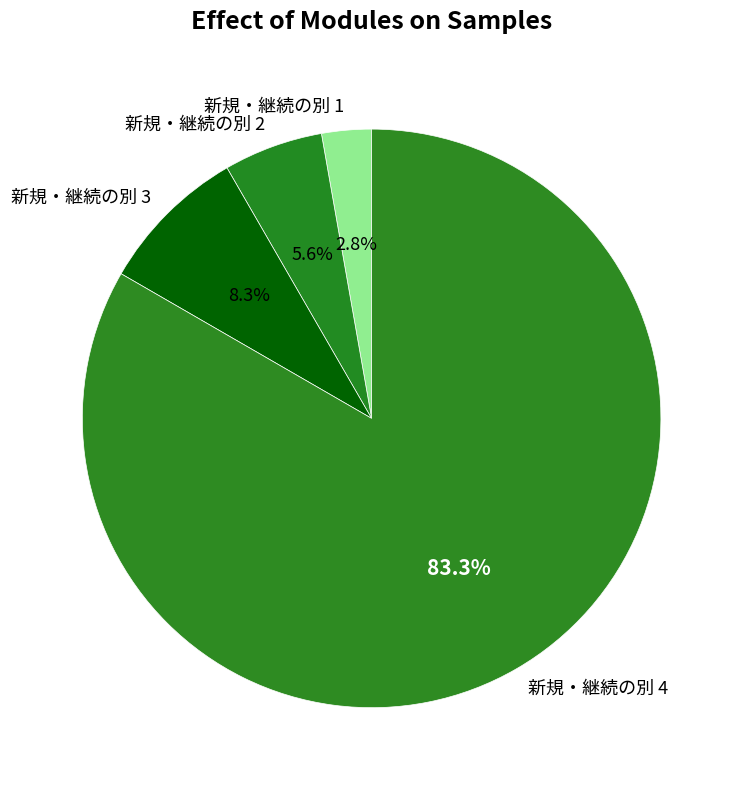

To the nearest percent, what is the difference between the largest and smallest slice percentages?

81%